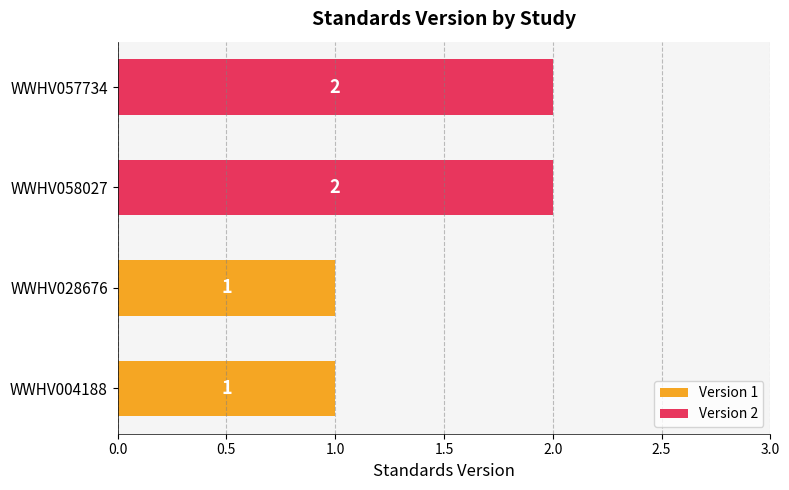

True or false: the data shows 2 at WWHV057734.

True